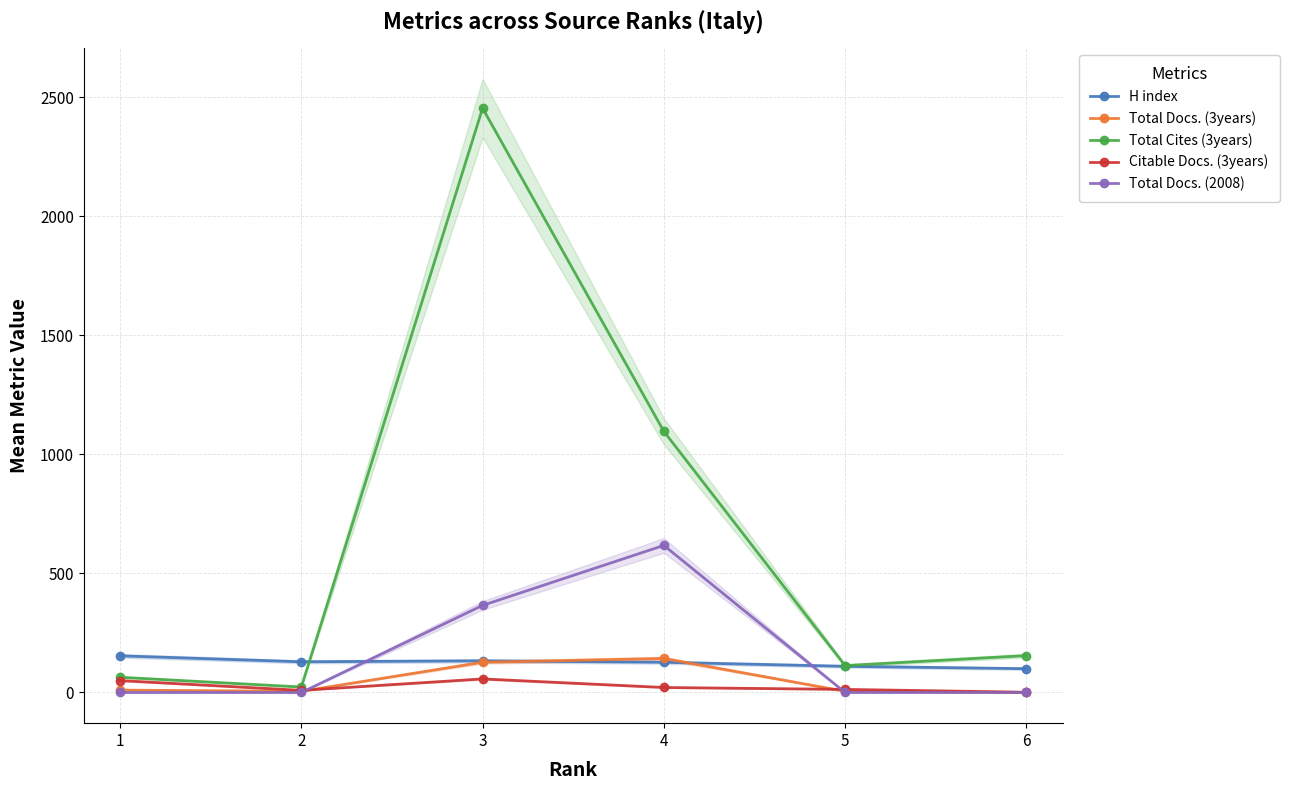

What is the difference between the highest and lowest values at 5?

113